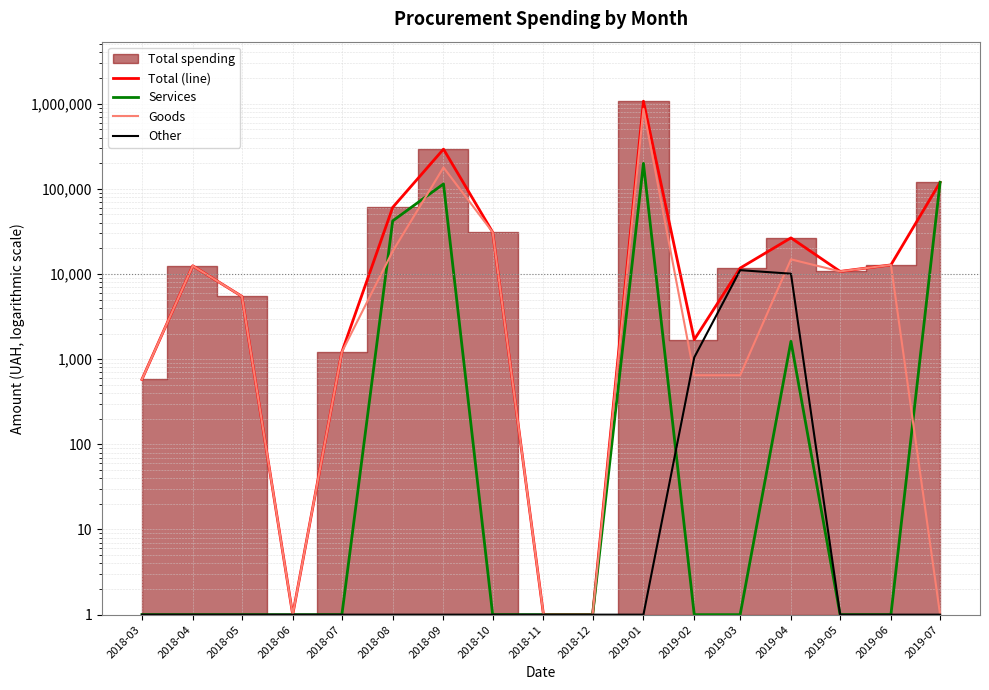

Which series has the largest range (max minus min)?

Total (line)